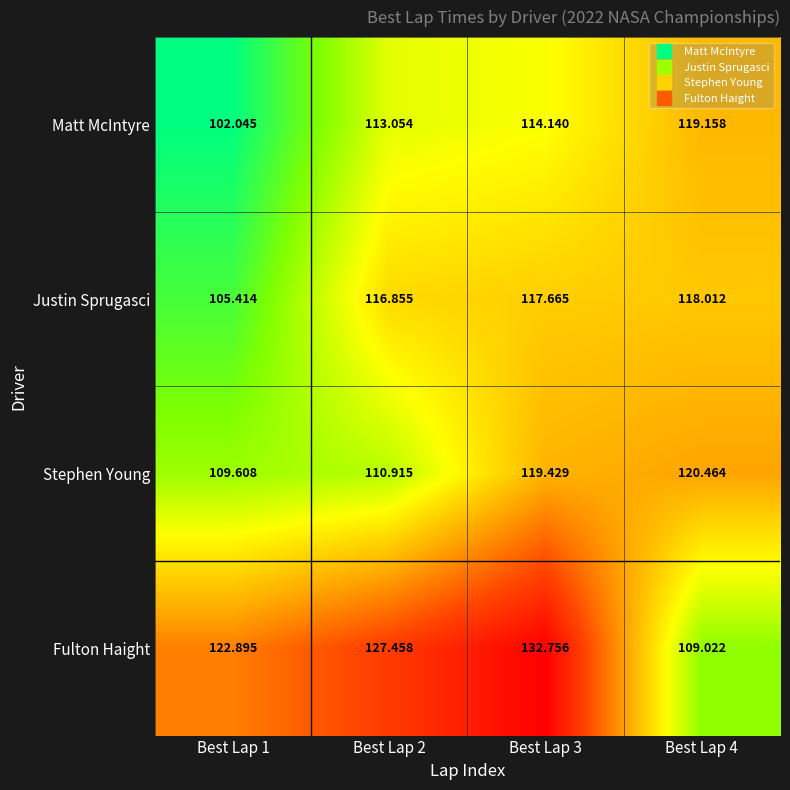

At which category is the sum across all series the highest?

Best Lap 3